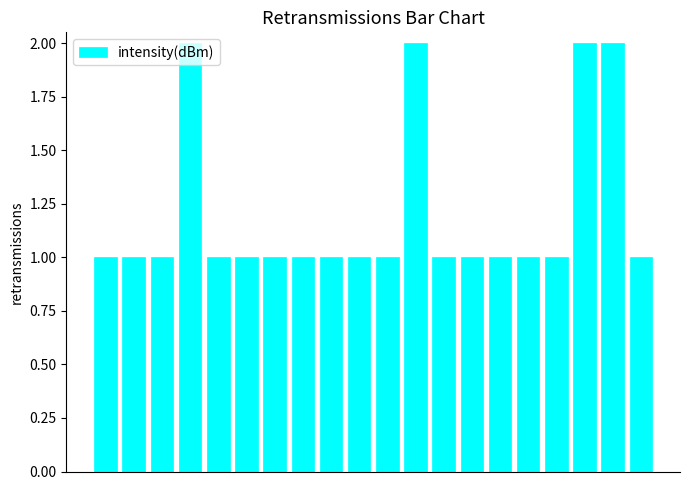

What is the maximum value shown in the chart?

2